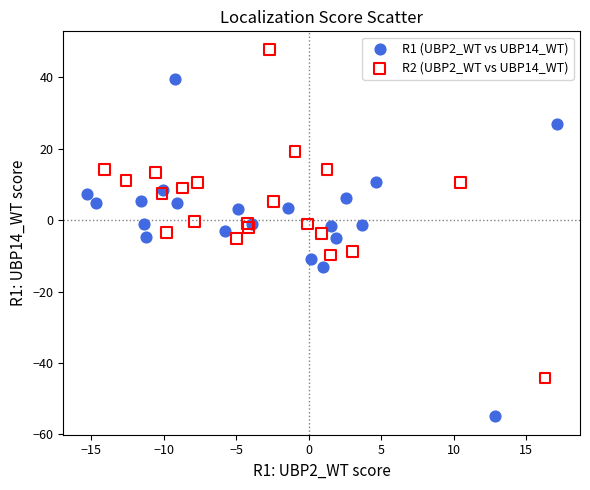

Which series contains the lowest Y value?

R1 (UBP2_WT vs UBP14_WT)